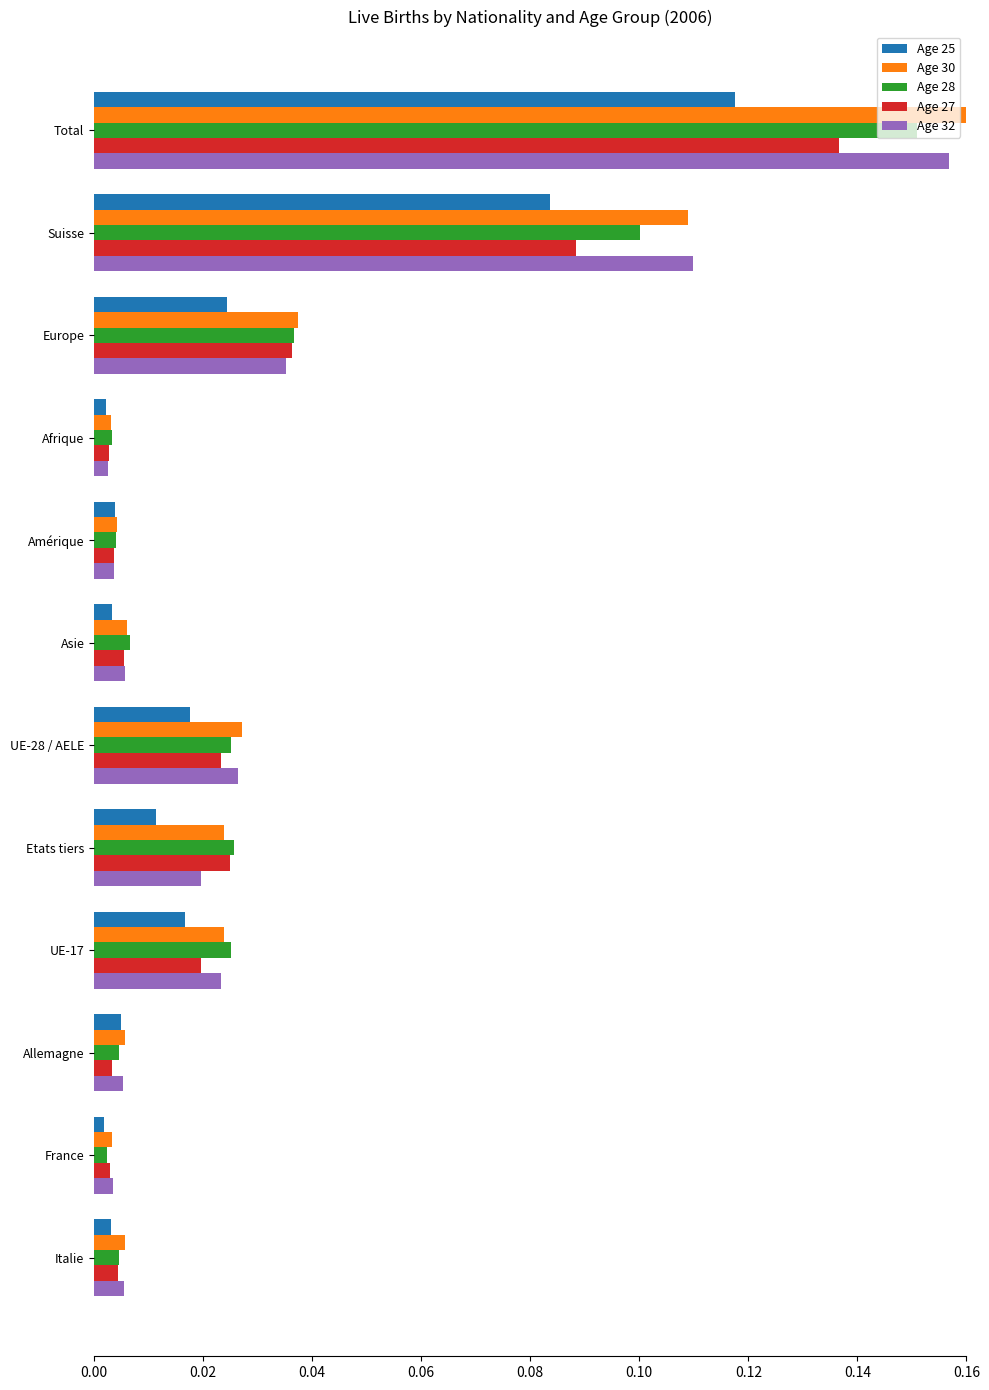

At how many categories does at least one series exceed 0?

12